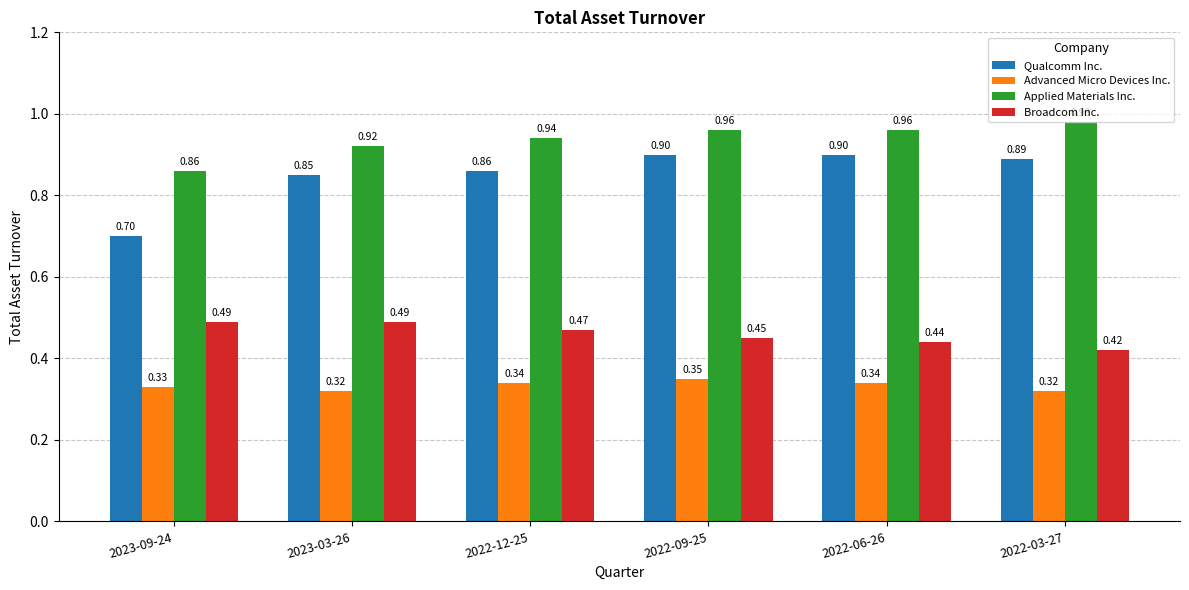

List the series in order of their peak value, lowest first.

Advanced Micro Devices Inc., Broadcom Inc., Qualcomm Inc., Applied Materials Inc.